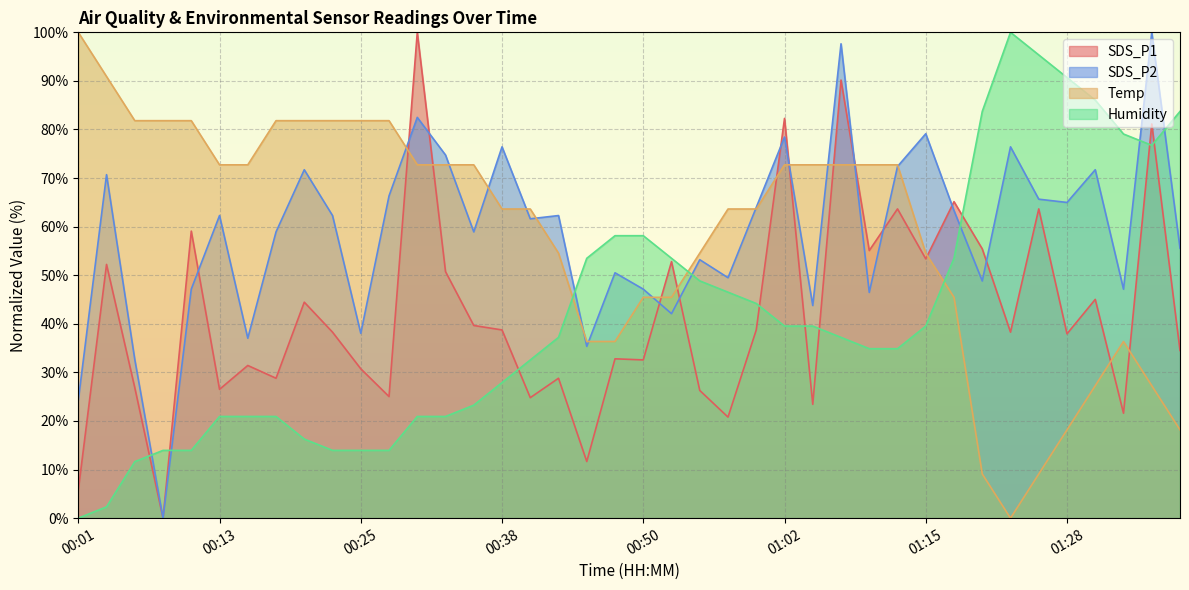

True or false: SDS_P1 has a value of 17.1 at 00:50.

False